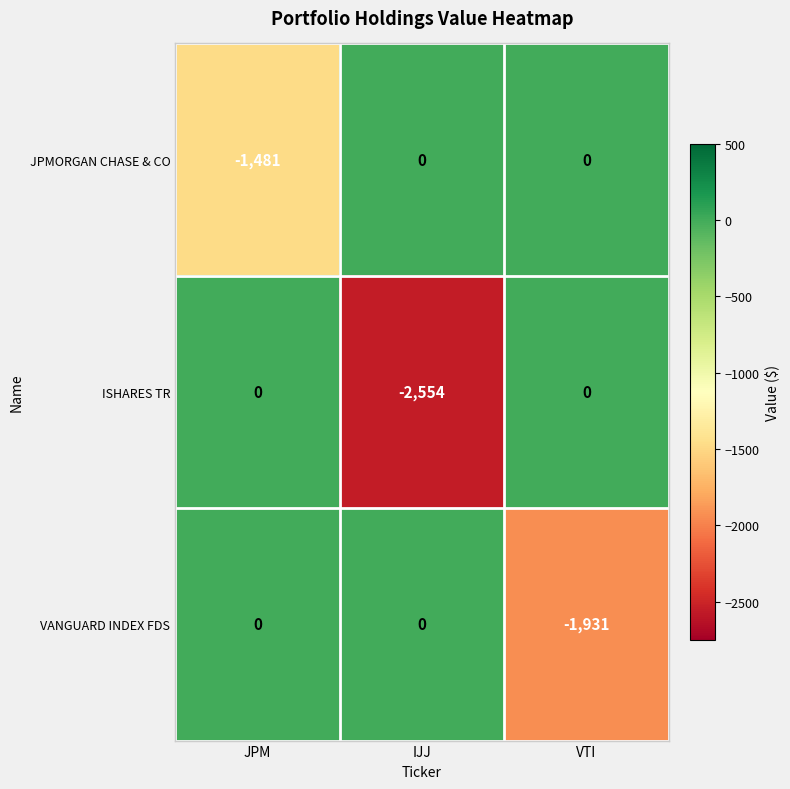

At which category is the sum across all series the highest?

JPM